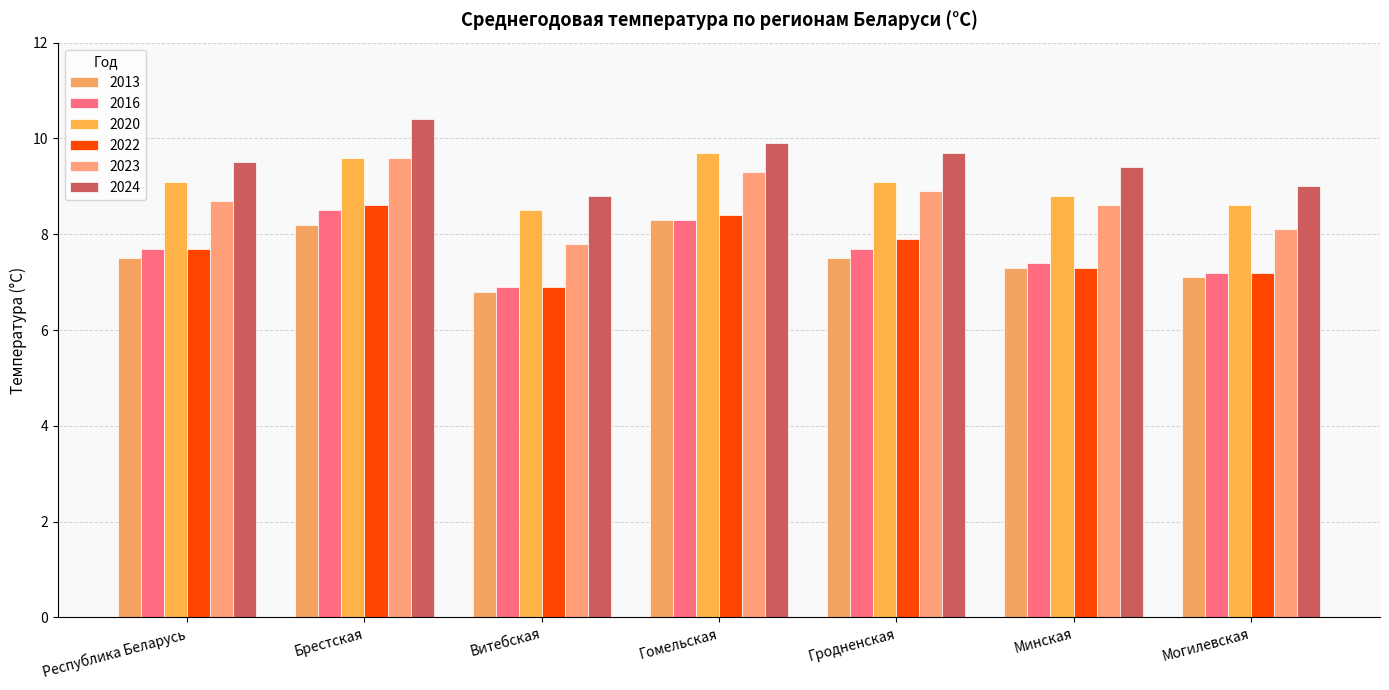

Which label corresponds to the largest value in the chart?

Брестская